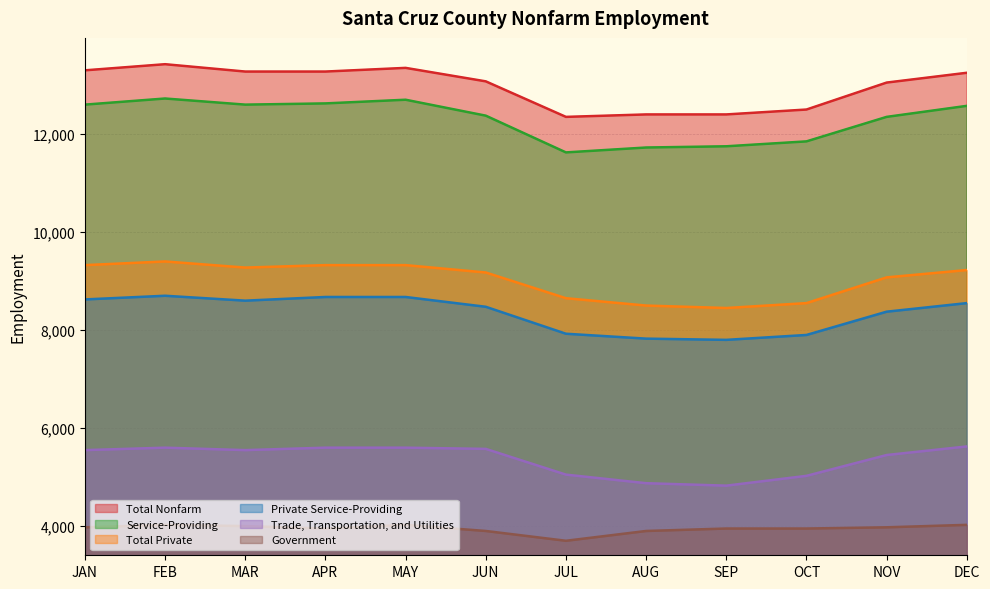

Where does the Total Private series first go above 9225?

JAN